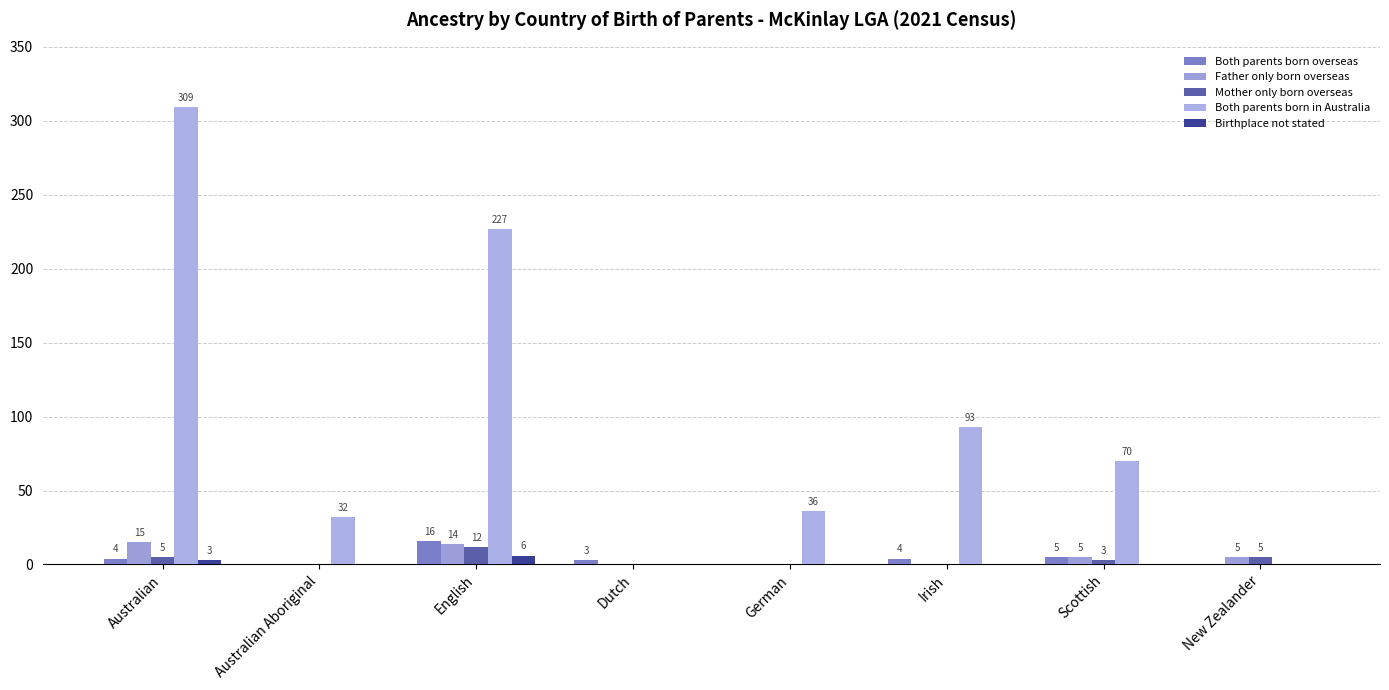

At which label does Both parents born in Australia reach its peak?

Australian